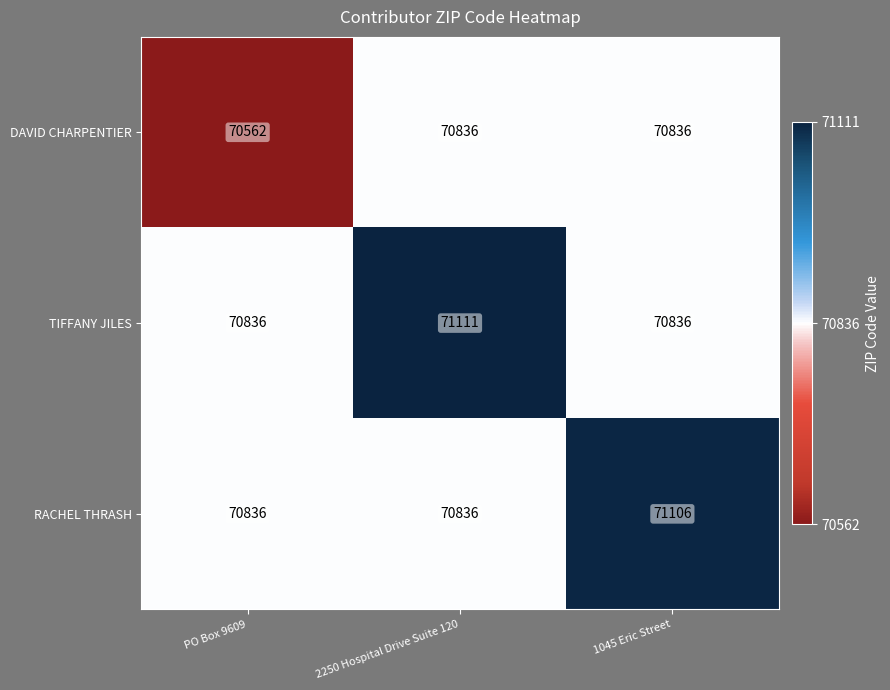

What is the greatest value displayed?

71111